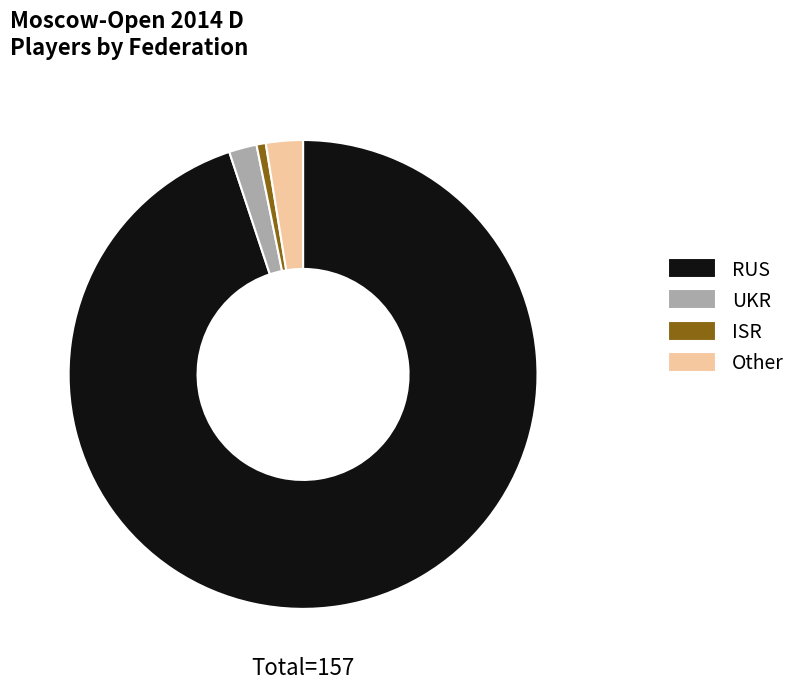

Between Other and UKR, which is larger?

Other